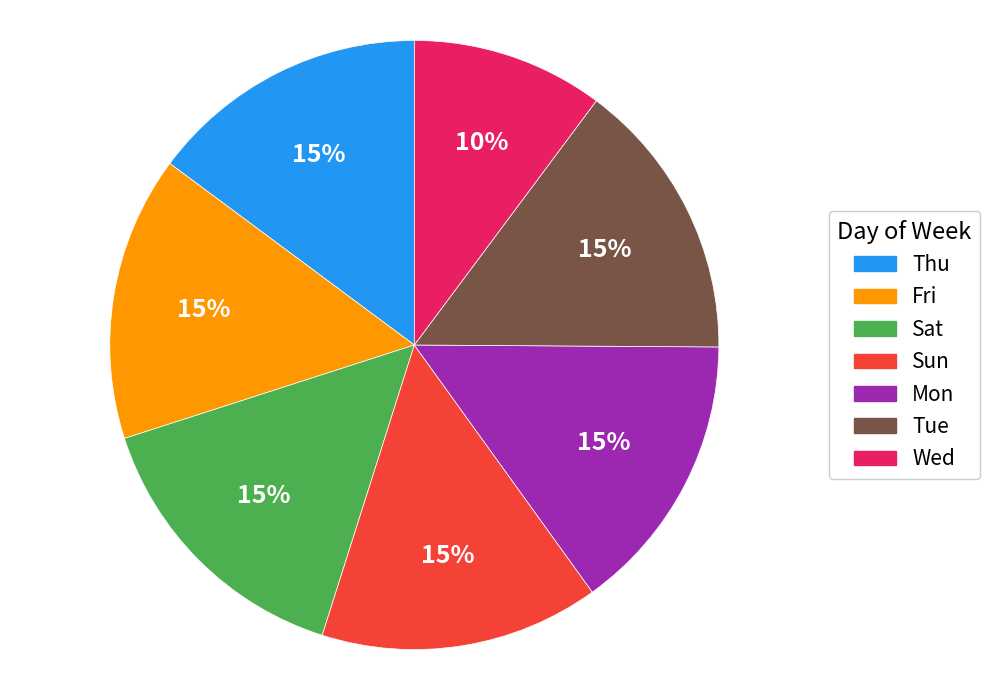

To the nearest percent, what is the difference between the largest and smallest slice percentages?

5%